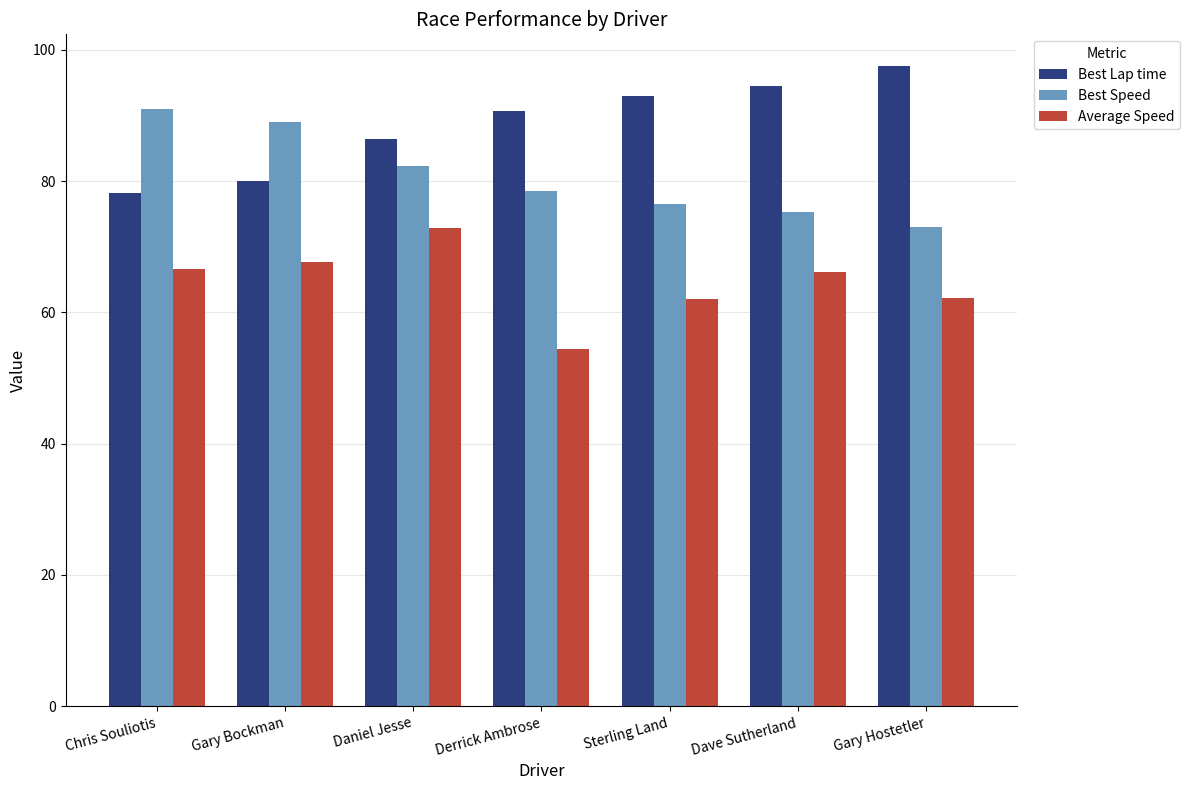

True or false: Best Speed has a value of 52.3 at Derrick Ambrose.

False